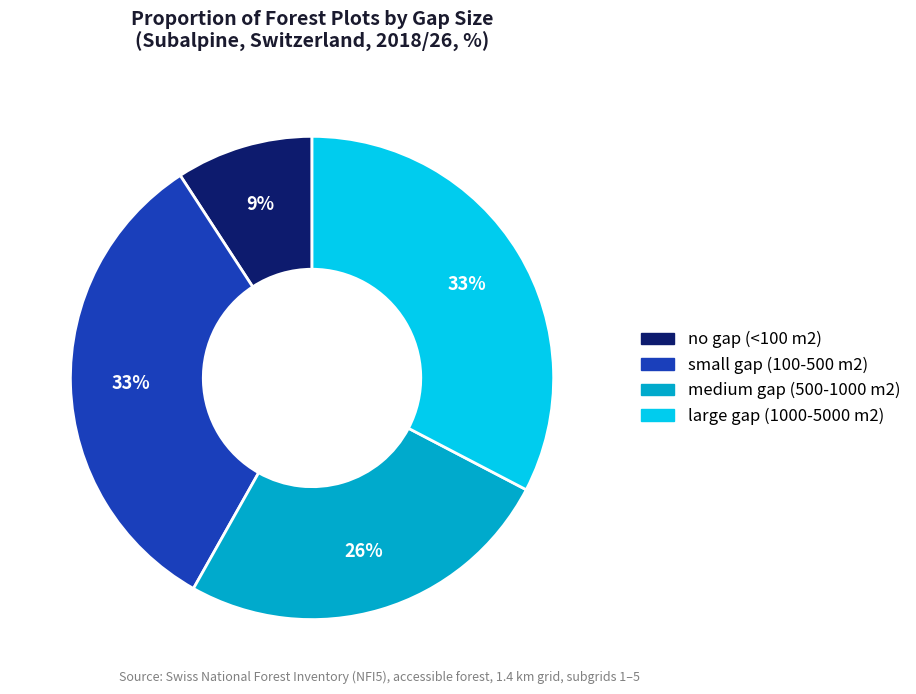

Is there any slice that represents more than half of the pie?

No